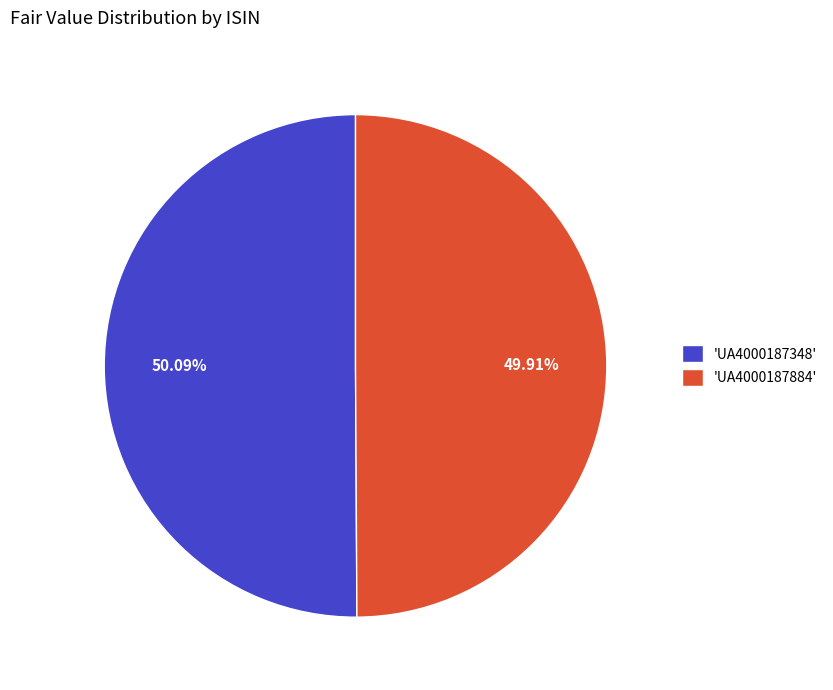

Does any single category account for the majority?

Yes